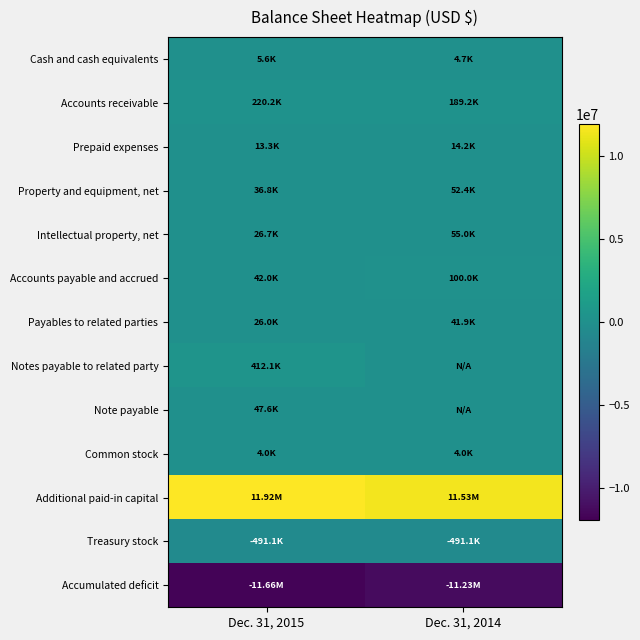

What is the total value across all series at Dec. 31, 2014?

269117